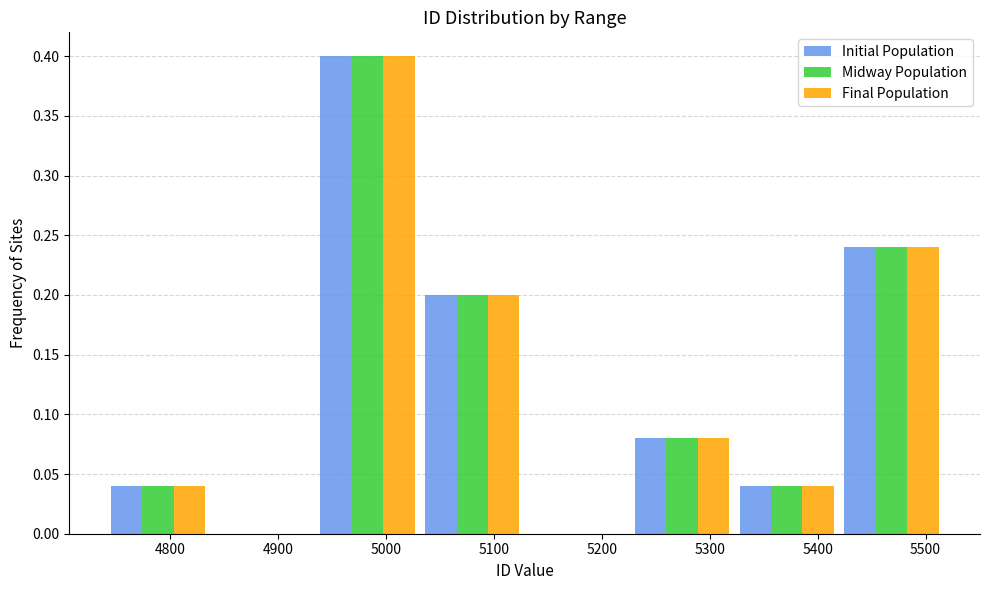

What is the height of the Final Population bar covering 5230 to 5320 on the x-axis? Neither the bar edges nor the heights are printed on the chart, so give them approximately, as read against the axes.

0.08